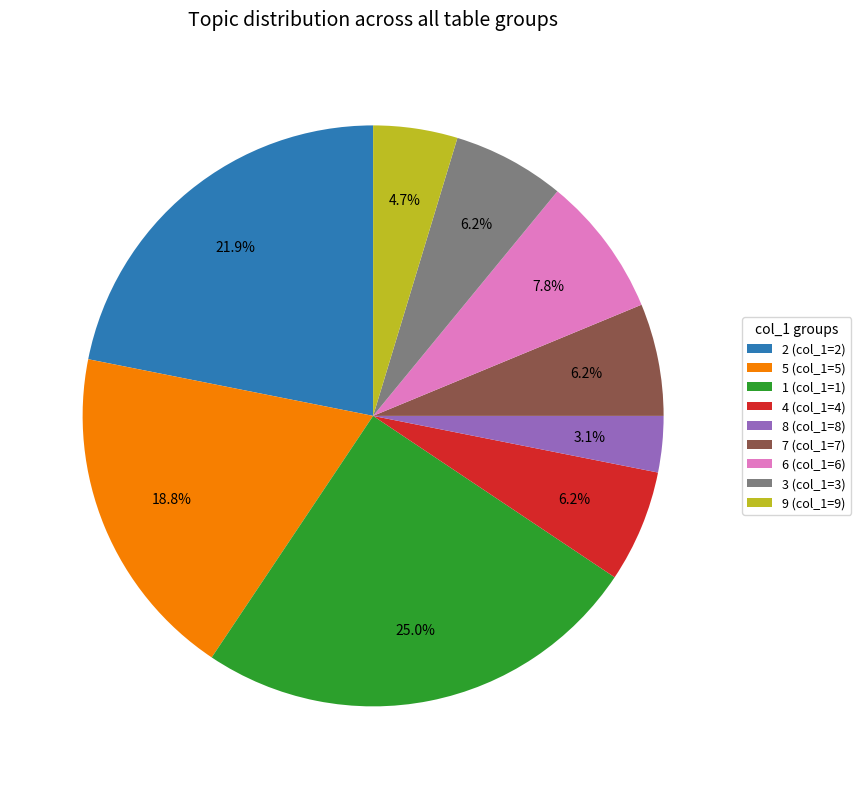

Is there a majority slice in this chart?

No